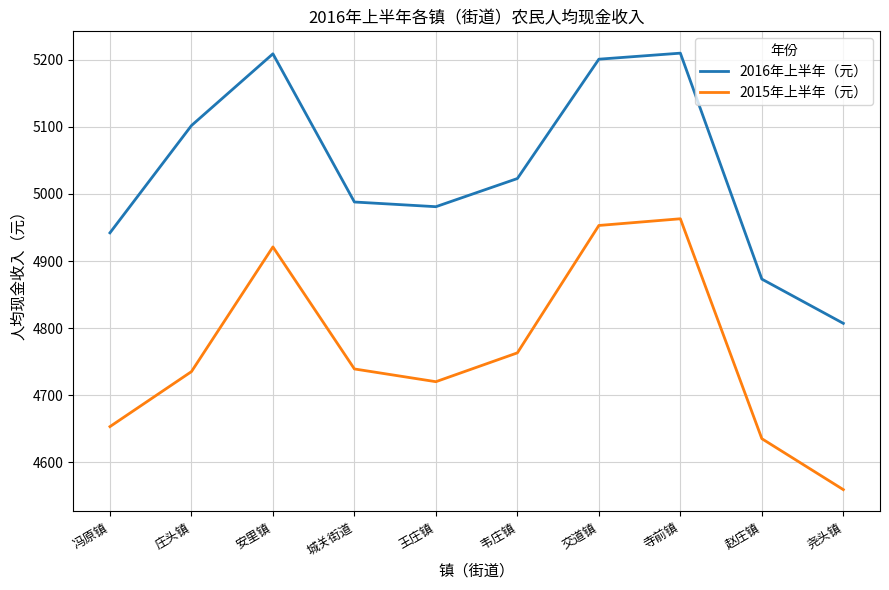

What is the average value of the 2015年上半年（元） series?

4764